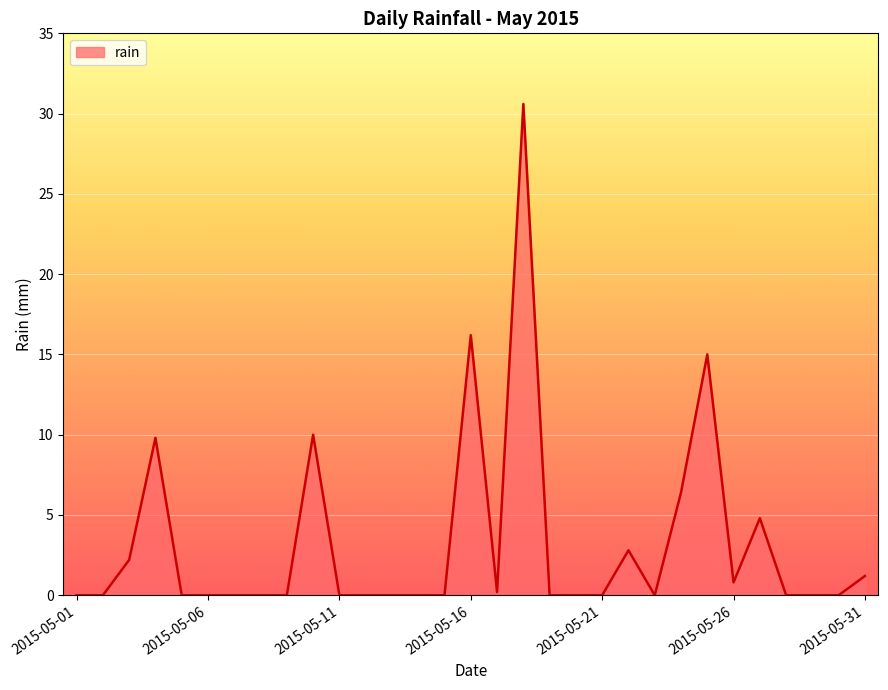

What is the maximum value shown in the chart?

30.6